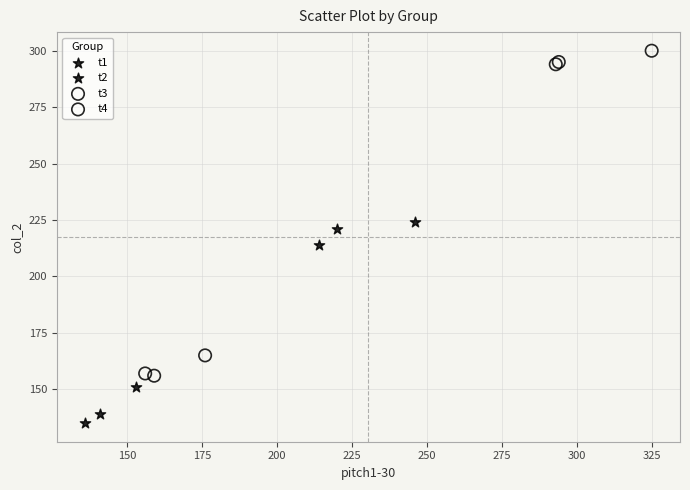

Which series has the largest Y range (max minus min)?

t2